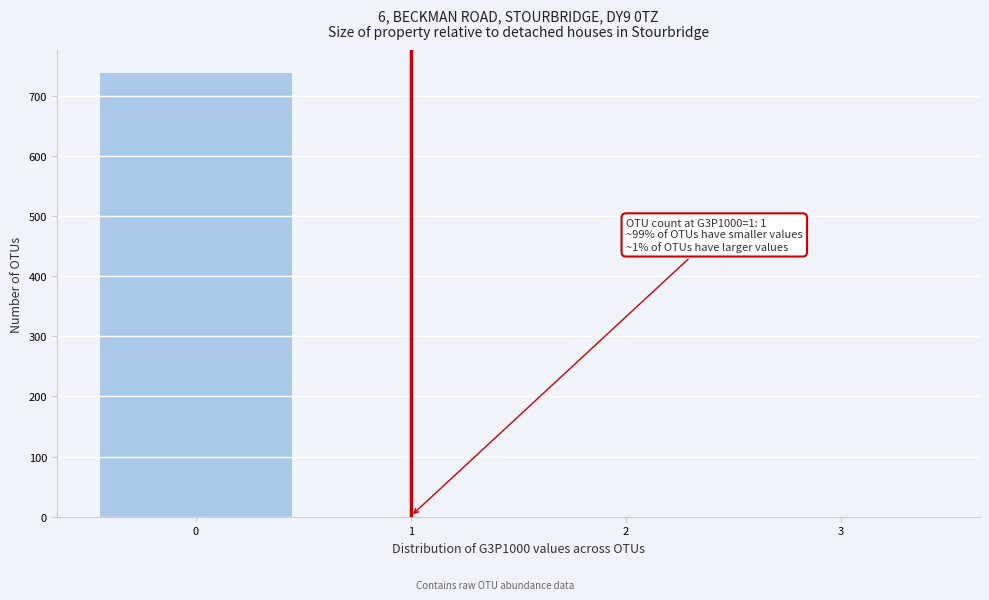

Which range on the x-axis has the tallest bar?

-0.5 to 0.5